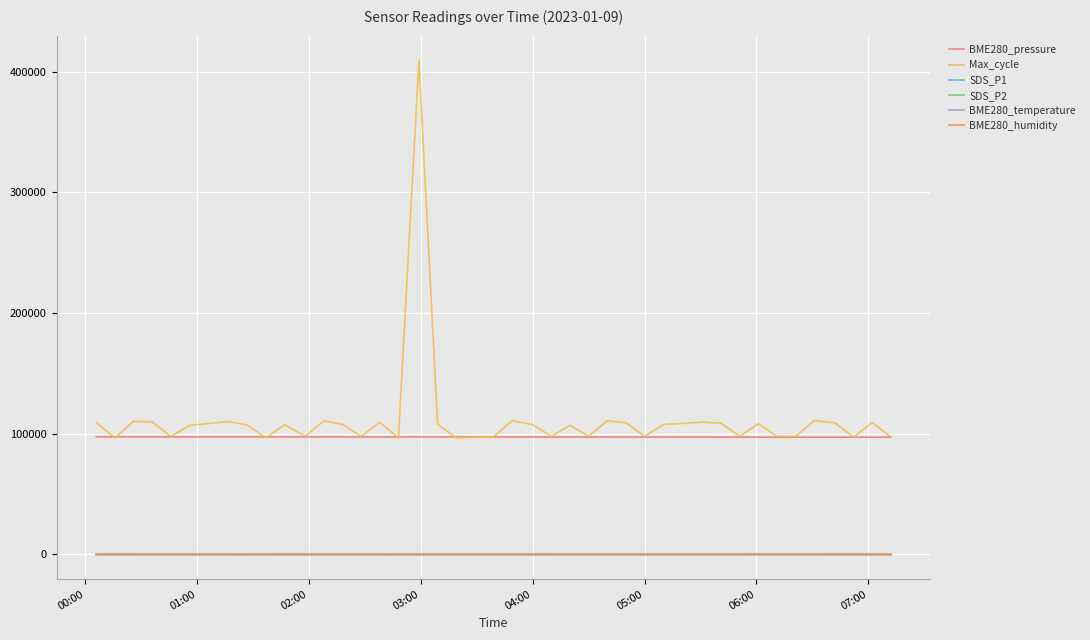

What is the maximum value shown in the chart?

409428.0